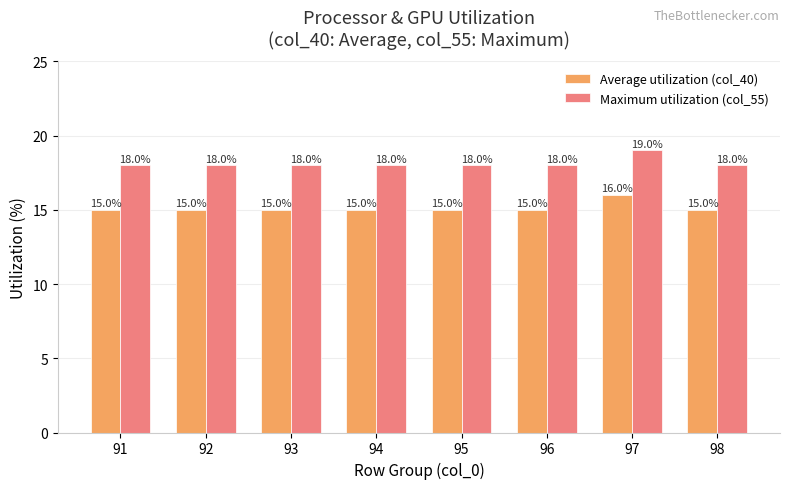

How many data points in Maximum utilization (col_55) are above 18?

1